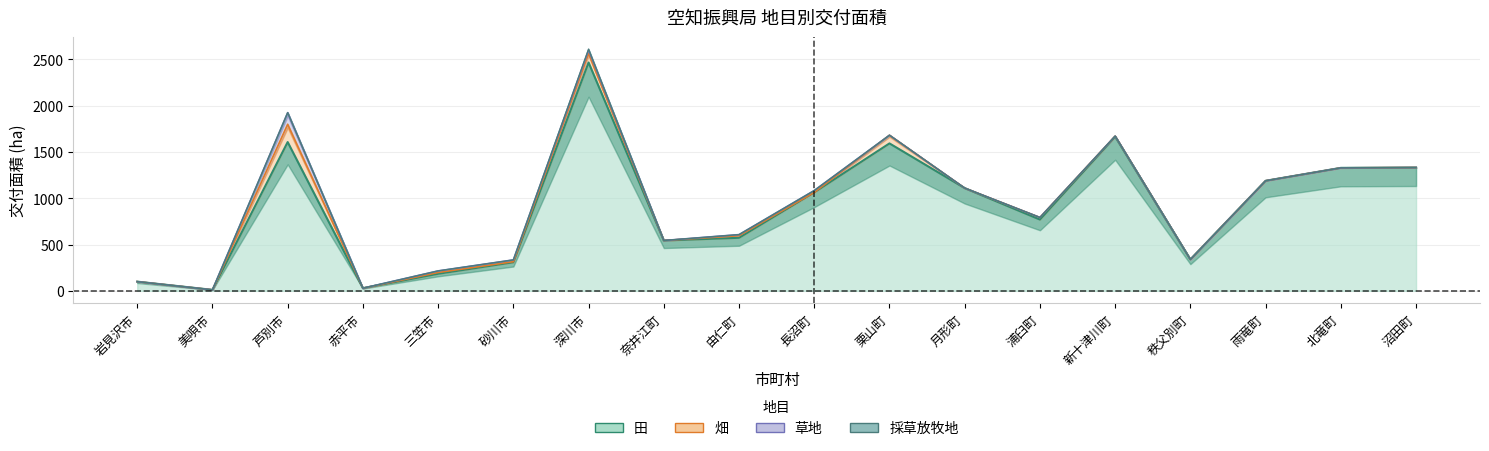

Reading right to left, list all the values displayed in this chart.

田: 1332.3	1328.7	1189.1	339.1	1666.2	770.0	1110.1	1593.0	1064.2	573.0	543.9	2467.2	308.9	184.3	28.5	1607.5	10.5	99.2
畑: 0.0	0.0	0.0	0.0	5.6	22.7	0.0	88.5	0.0	22.3	0.0	98.0	6.0	13.7	0.0	192.4	0.0	0.0
草地: 0.0	0.0	0.0	0.0	0.0	0.0	0.0	0.0	19.7	12.1	0.0	36.3	19.2	17.4	0.0	125.7	0.0	0.0
採草放牧地: 0.0	0.0	0.0	0.0	0.0	0.0	0.0	0.0	0.0	0.0	0.0	10.7	0.0	0.0	0.0	0.0	0.0	0.0